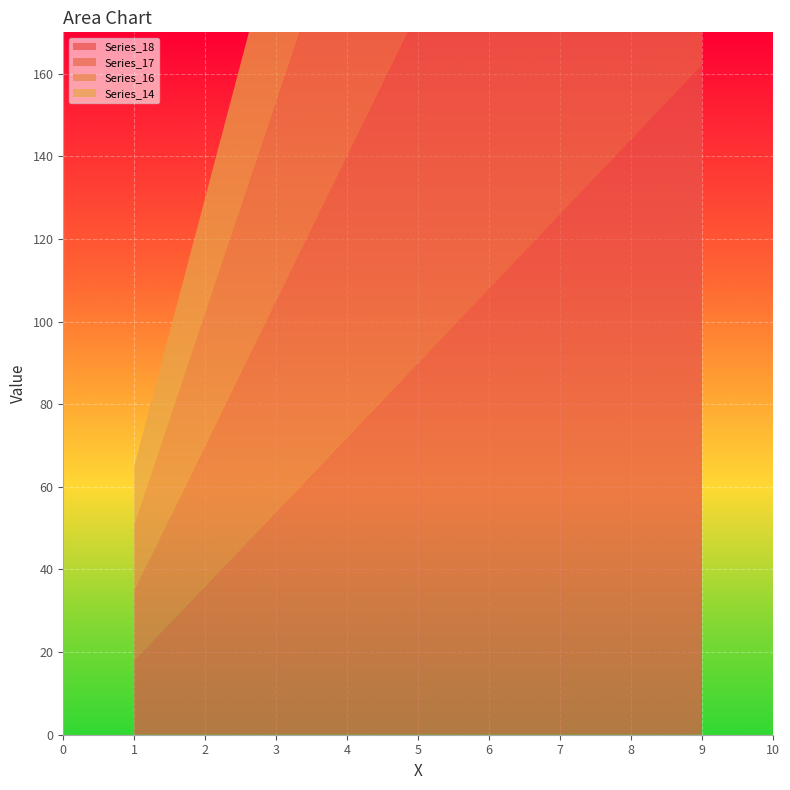

Reading right to left, transcribe all the data shown in this chart.

Series_18: 9=162	8=144	7=126	6=108	5=90	4=72	3=54	2=36	1=18
Series_17: 9=153	8=136	7=119	6=102	5=85	4=68	3=51	2=34	1=17
Series_16: 9=144	8=128	7=112	6=96	5=80	4=64	3=48	2=32	1=16
Series_14: 9=126	8=112	7=98	6=84	5=70	4=56	3=42	2=28	1=14